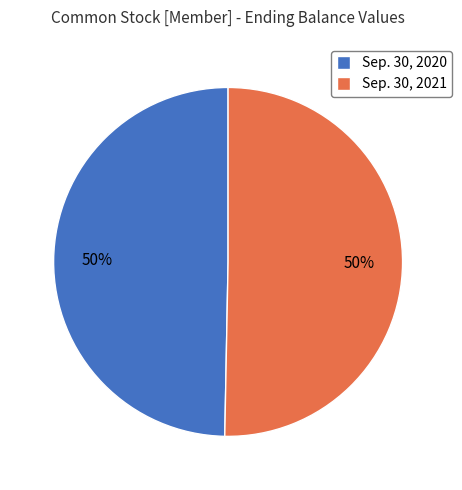

To the nearest percent, what is the average slice percentage?

50%